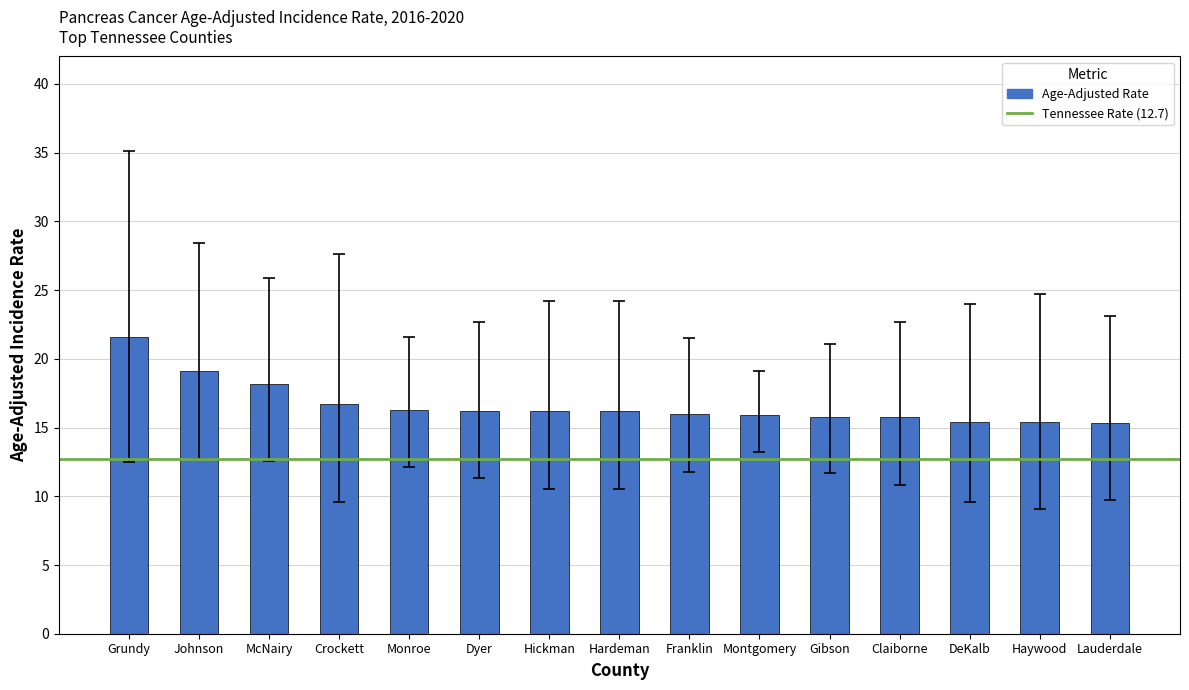

Does the chart contain any negative values?

No